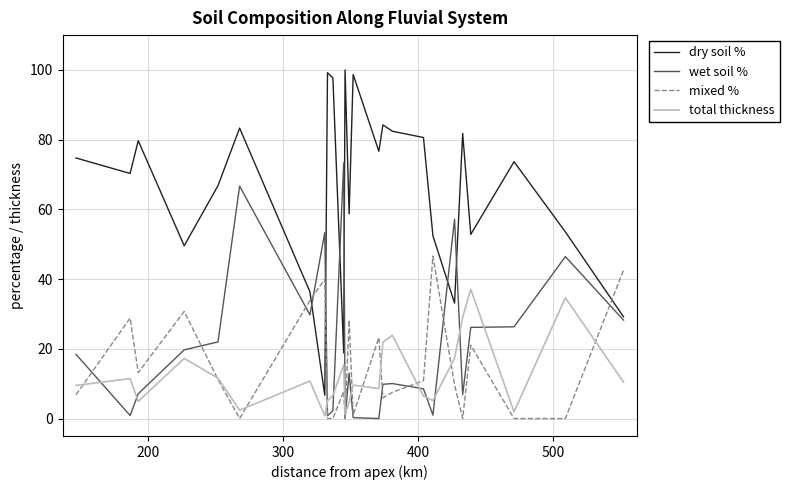

True or false: dry soil % and total thickness cross at least once.

False